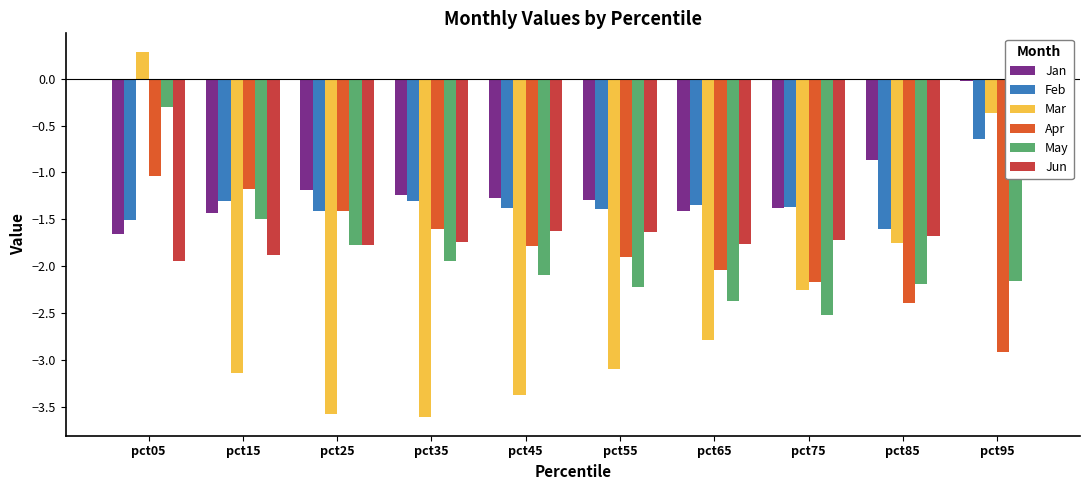

Reading left to right, transcribe all the data shown in this chart.

Jan: -1.7	-1.4	-1.2	-1.2	-1.3	-1.3	-1.4	-1.4	-0.9	-0.0
Feb: -1.5	-1.3	-1.4	-1.3	-1.4	-1.4	-1.3	-1.4	-1.6	-0.6
Mar: 0.3	-3.1	-3.6	-3.6	-3.4	-3.1	-2.8	-2.3	-1.8	-0.4
Apr: -1.0	-1.2	-1.4	-1.6	-1.8	-1.9	-2.0	-2.2	-2.4	-2.9
May: -0.3	-1.5	-1.8	-1.9	-2.1	-2.2	-2.4	-2.5	-2.2	-2.2
Jun: -1.9	-1.9	-1.8	-1.7	-1.6	-1.6	-1.8	-1.7	-1.7	-0.1